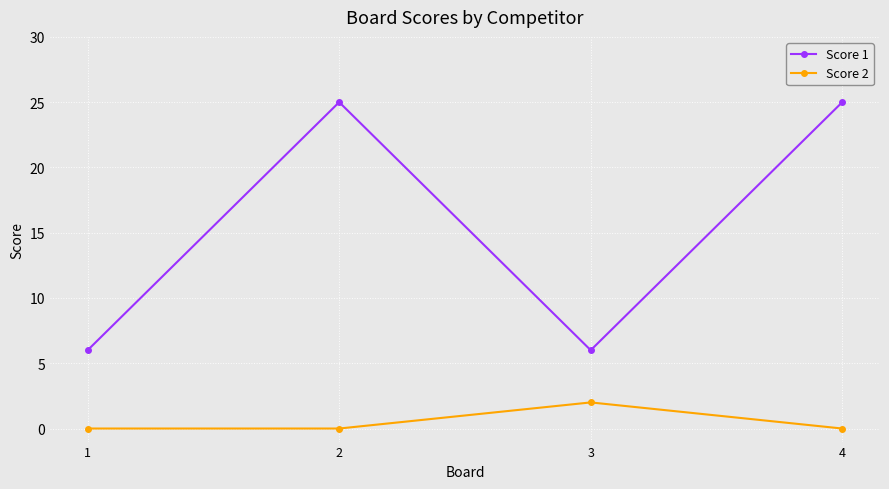

What is the highest value of the Score 1 series?

25